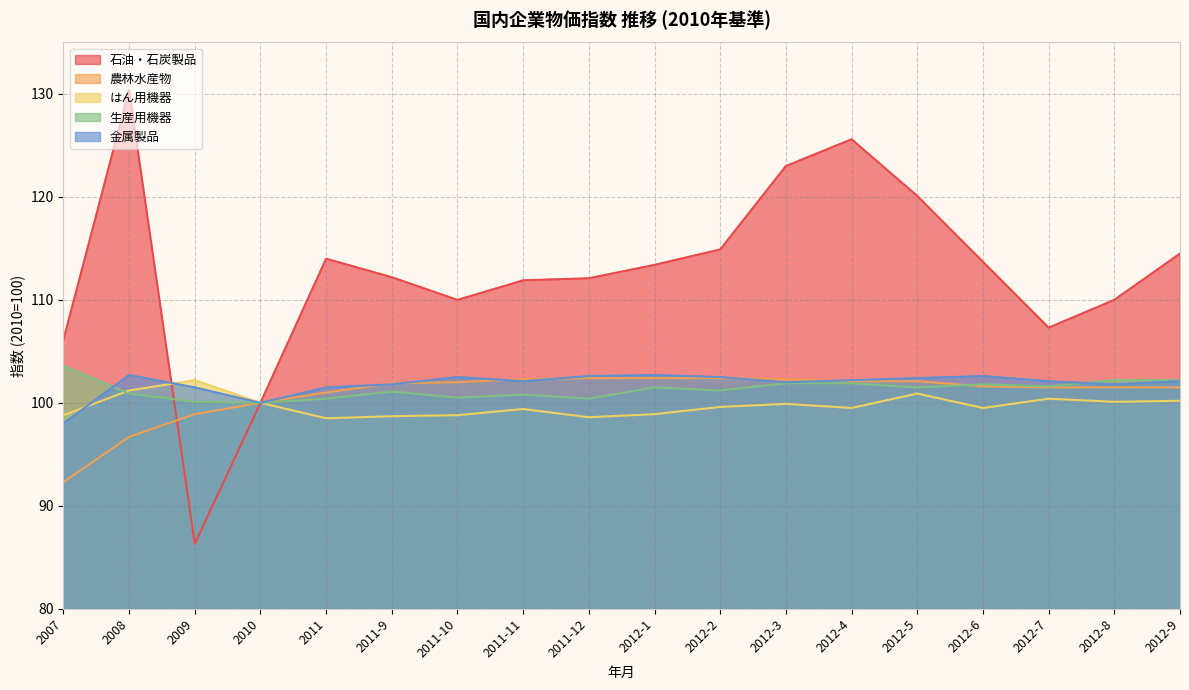

Which series ends up on top after the final intersection of 農林水産物 and 生産用機器?

生産用機器